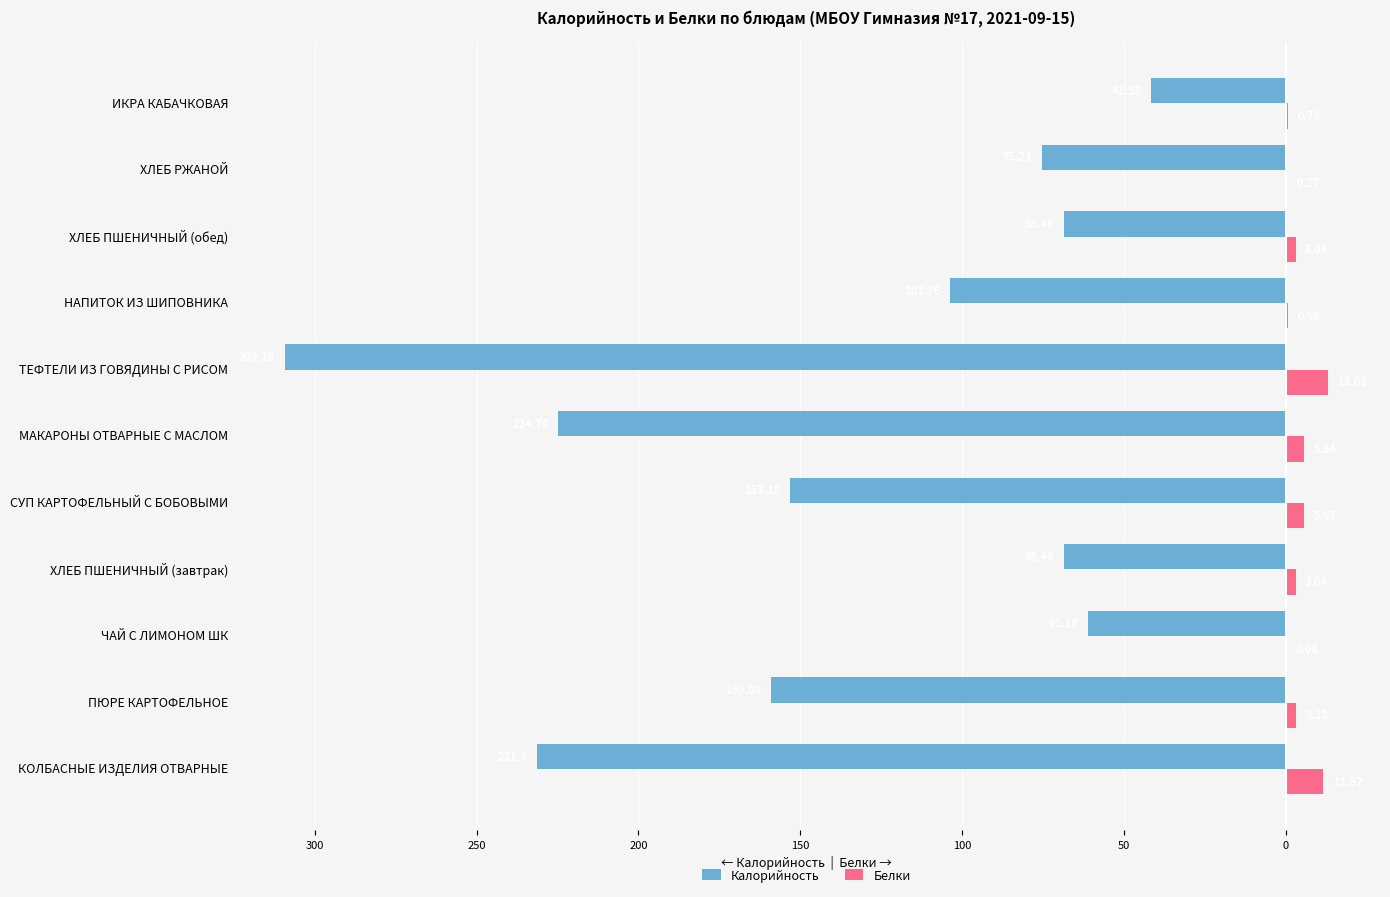

What are all the series names shown in the legend?

Калорийность, Белки